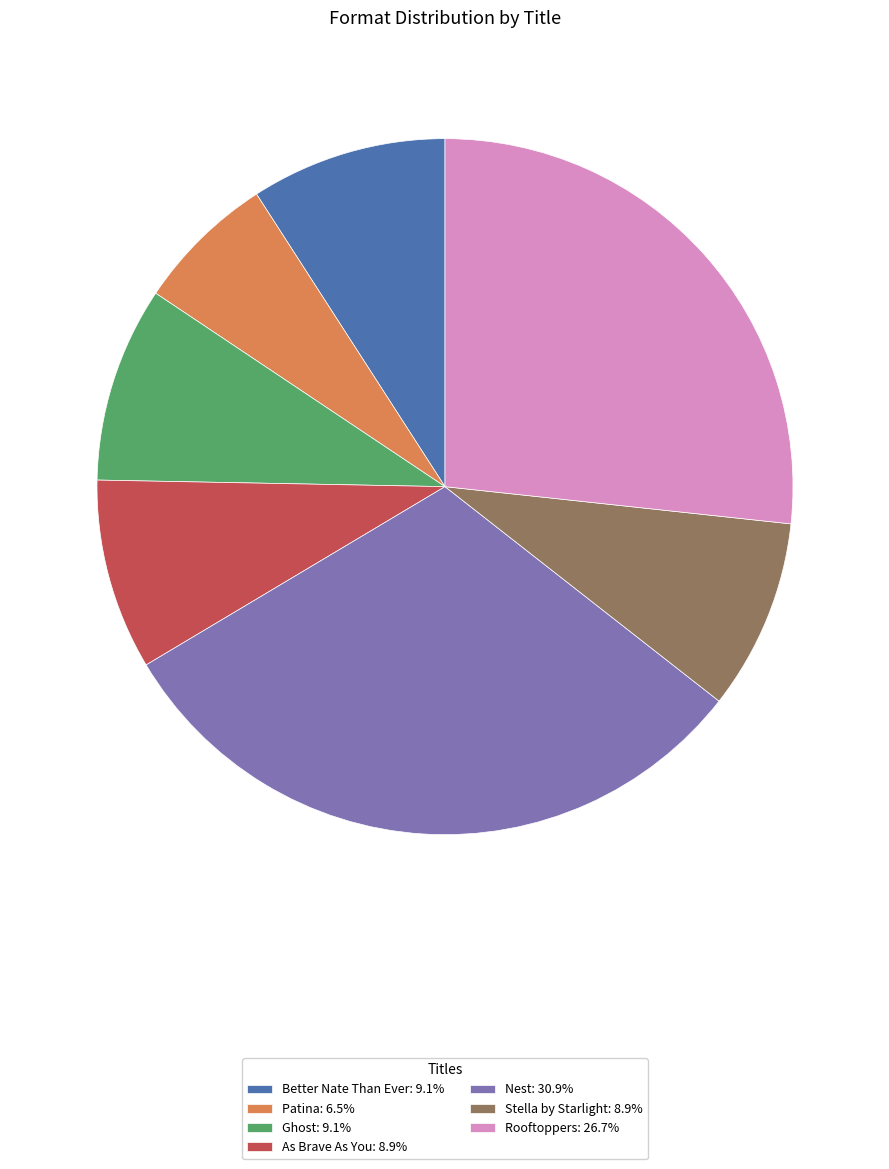

Approximately how many times larger is the value at Patina: 6.5% compared to As Brave As You: 8.9%?

0.7